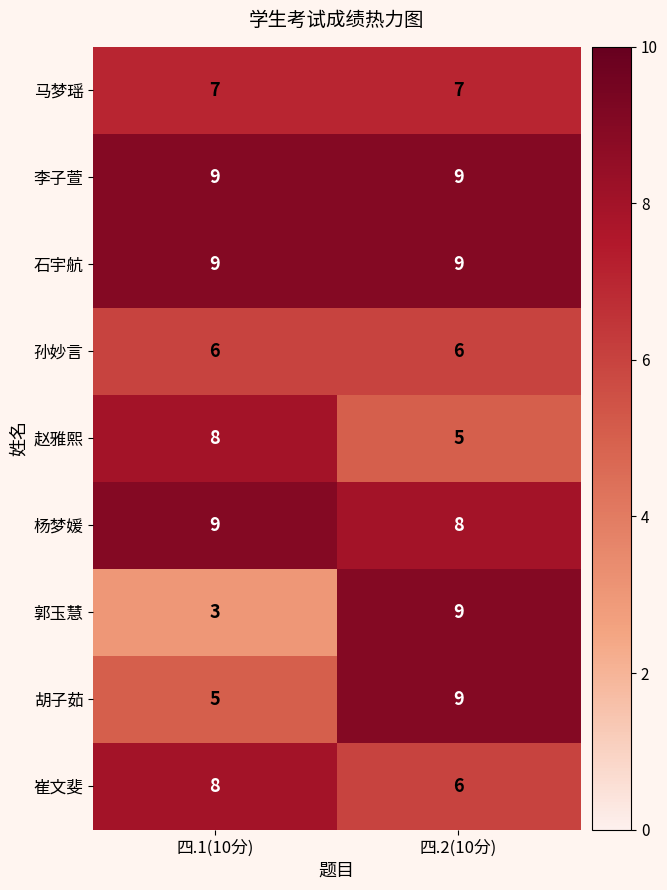

What is the sum of all 赵雅熙 values?

13